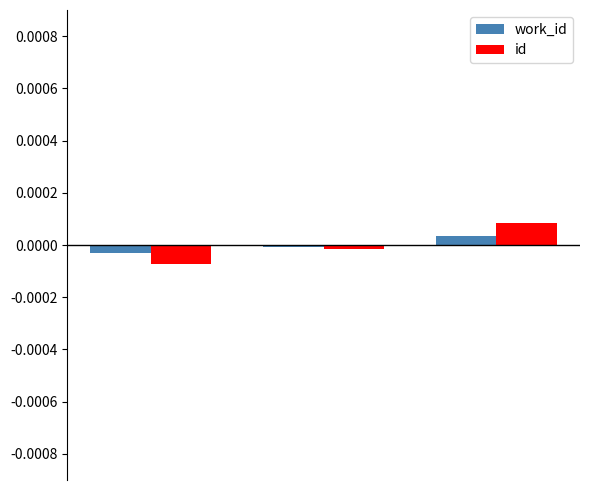

Count the number of categories in the chart.

3